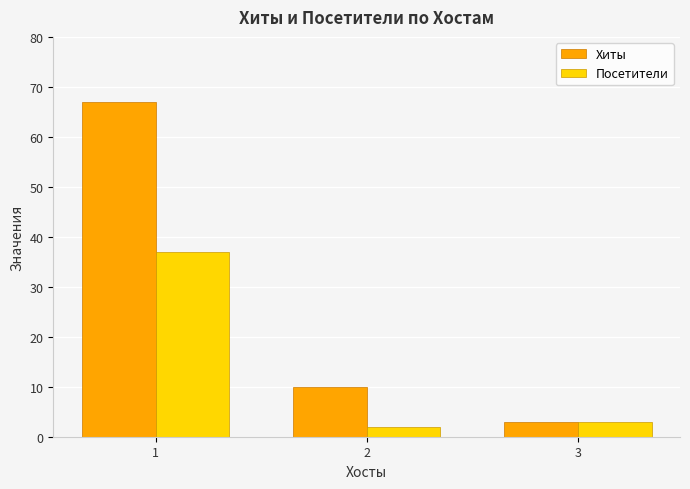

Reading right to left, transcribe all the data shown in this chart.

Хиты: 3=3	2=10	1=67
Посетители: 3=3	2=2	1=37